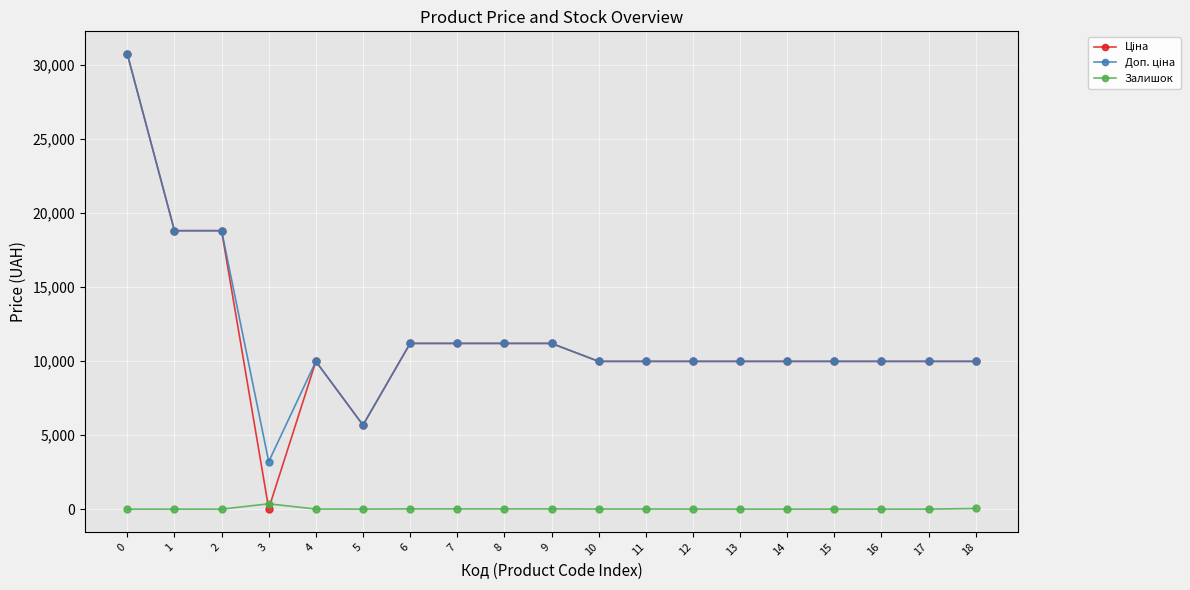

What is the value of the Залишок point at the 16th from the left?

1.0